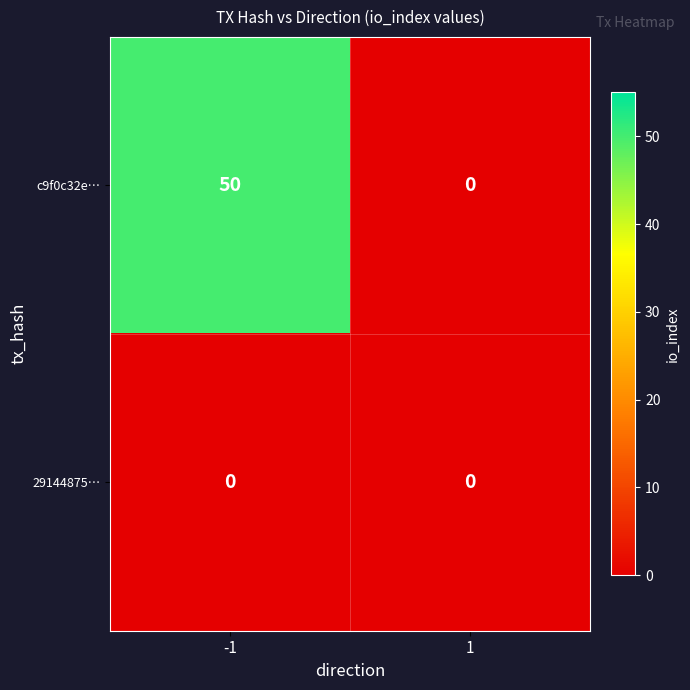

What is the sum of the c9f0c32e… values at -1 and 1?

50